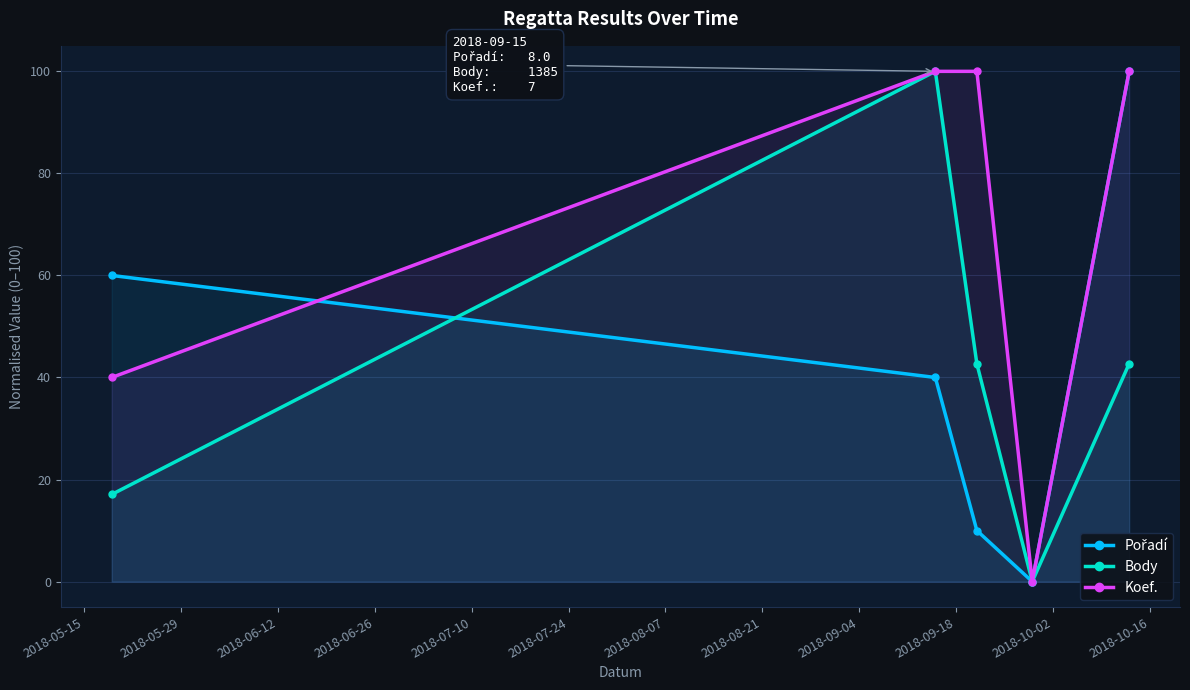

How many interior local peaks does the Body series have?

1